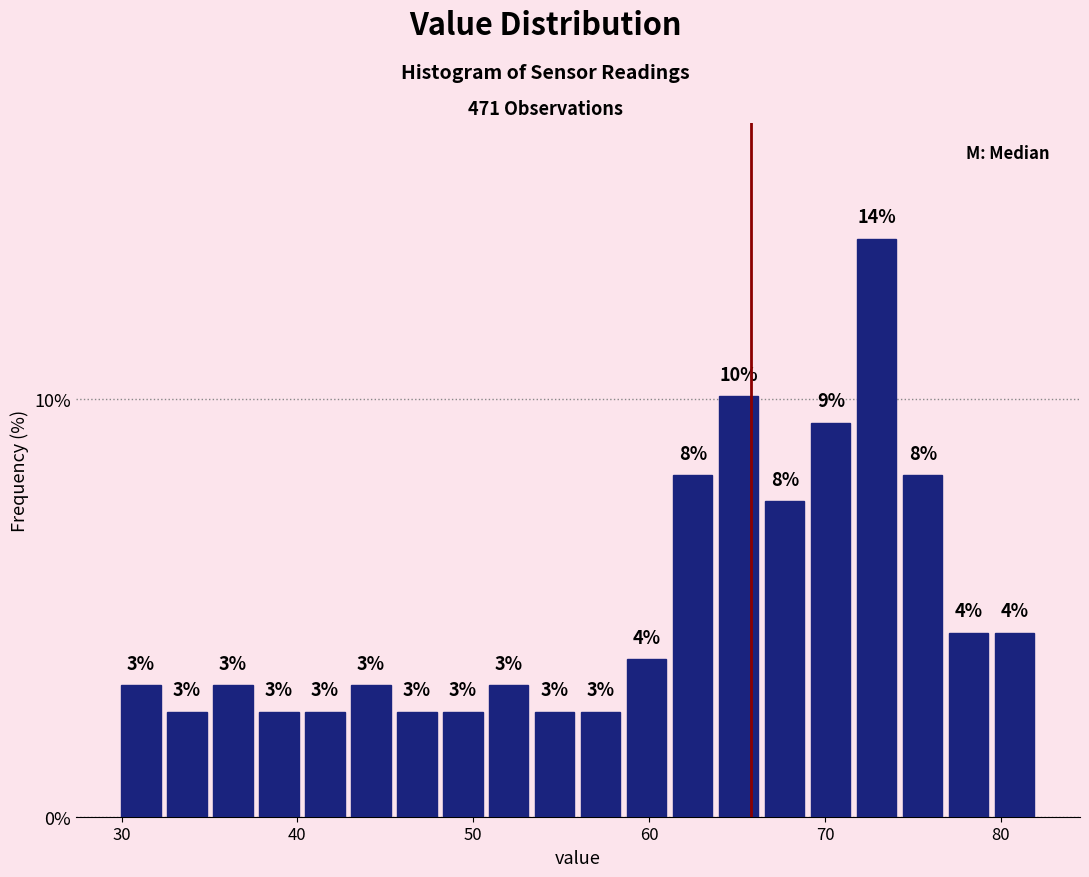

Read against the x-axis, roughly where is the centre of the tallest bar?

73